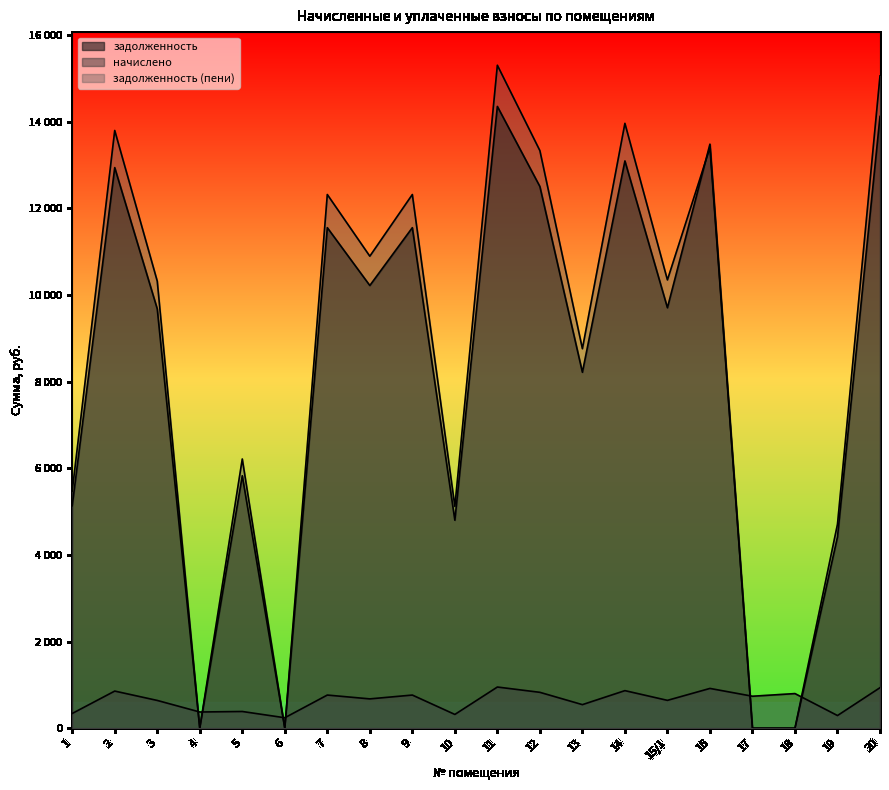

What is the difference between the second highest and minimum values in the задолженность series?

14124.0